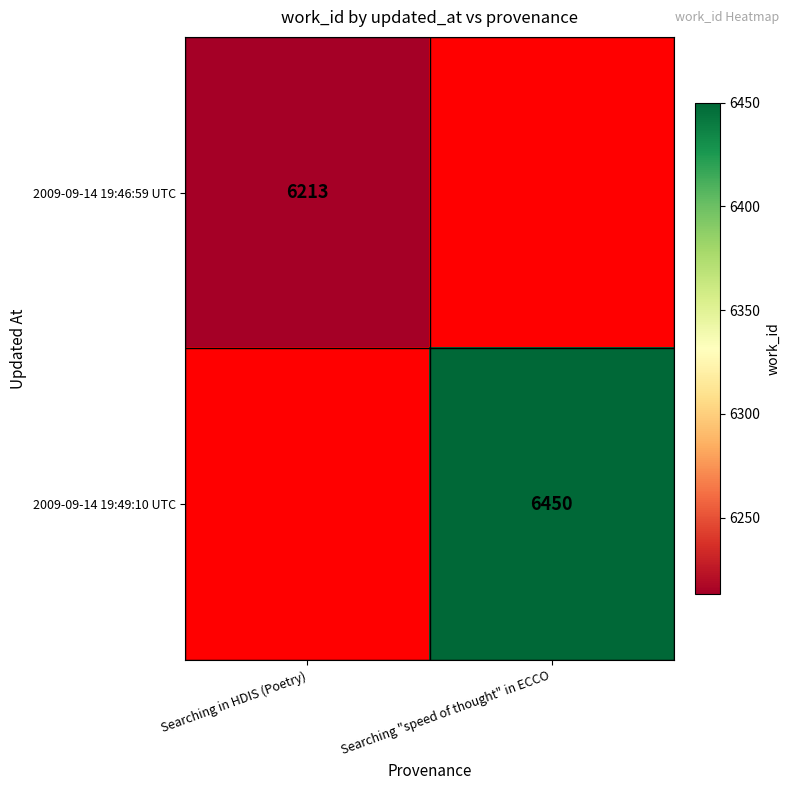

The 2009-09-14 19:46:59 UTC series shows 6213 at Searching in HDIS (Poetry). True or false?

True